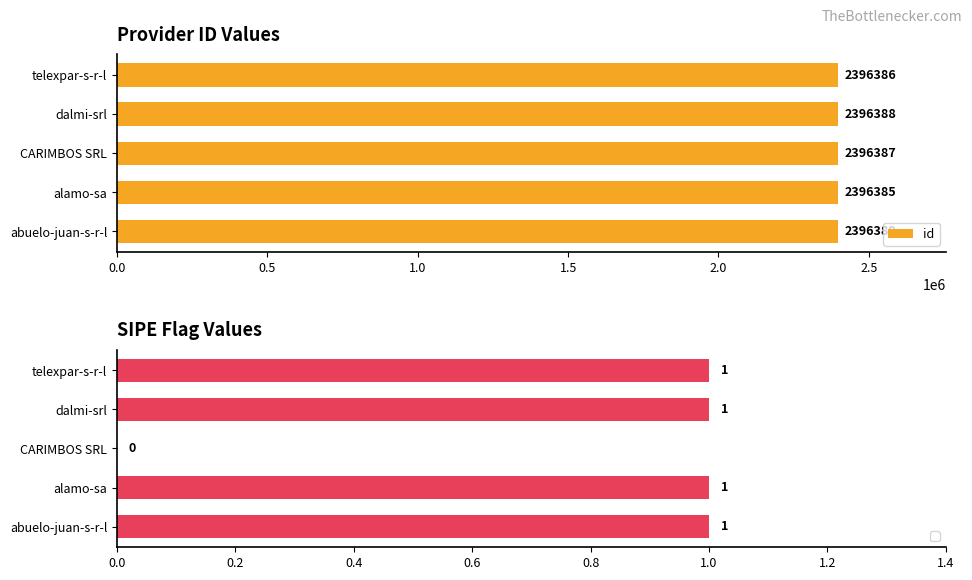

Which category has the highest value in the id series?

abuelo-juan-s-r-l